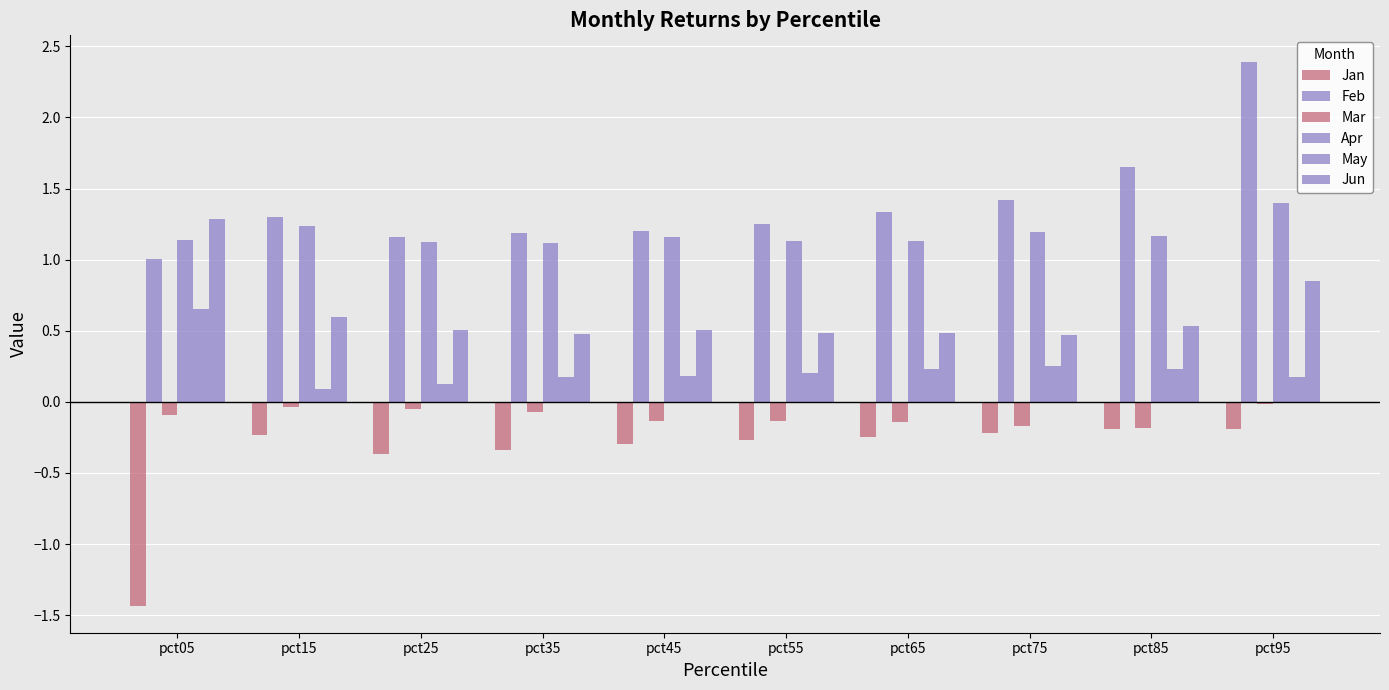

What is the sum of all Jan values?

-3.8